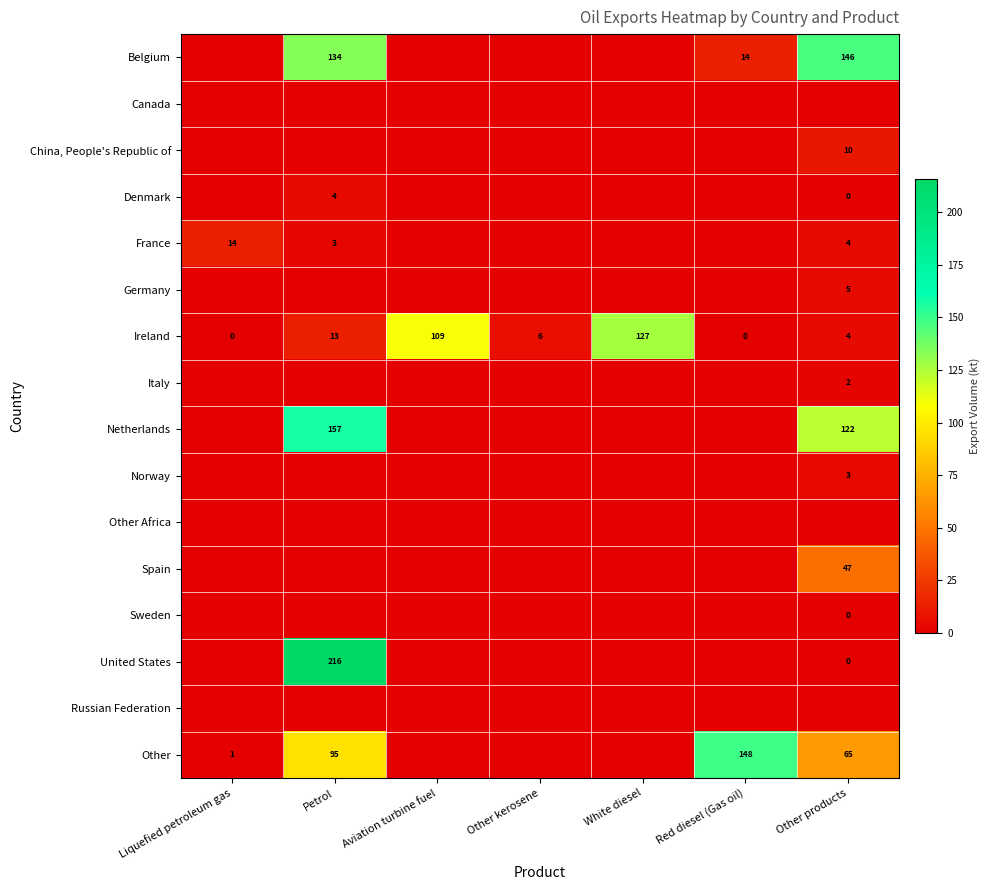

What is the difference between the Ireland values at Petrol and Other products?

9